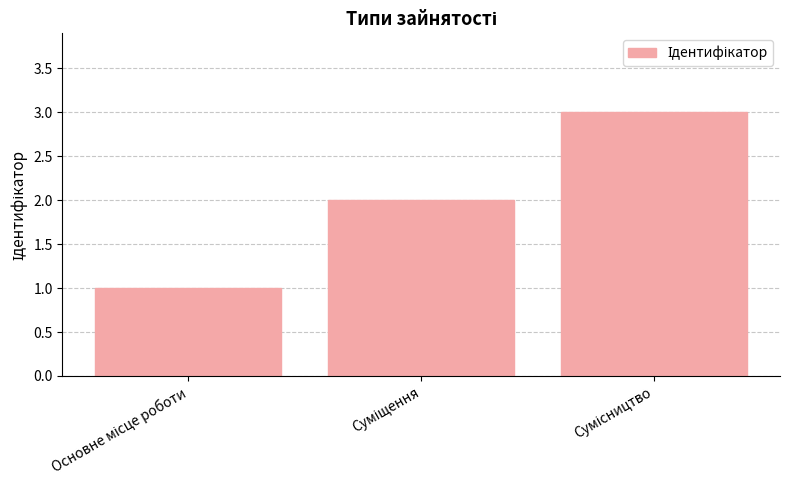

What is the greatest value displayed?

3